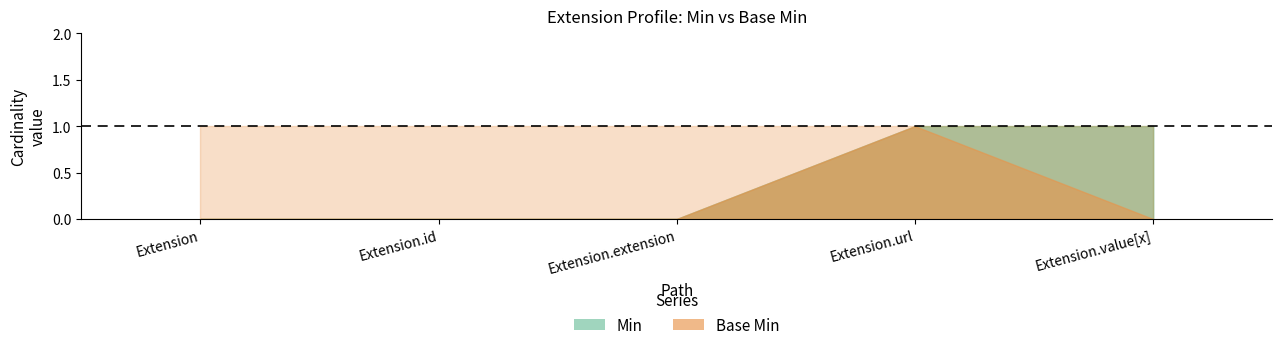

What position from the right is Extension.extension?

3